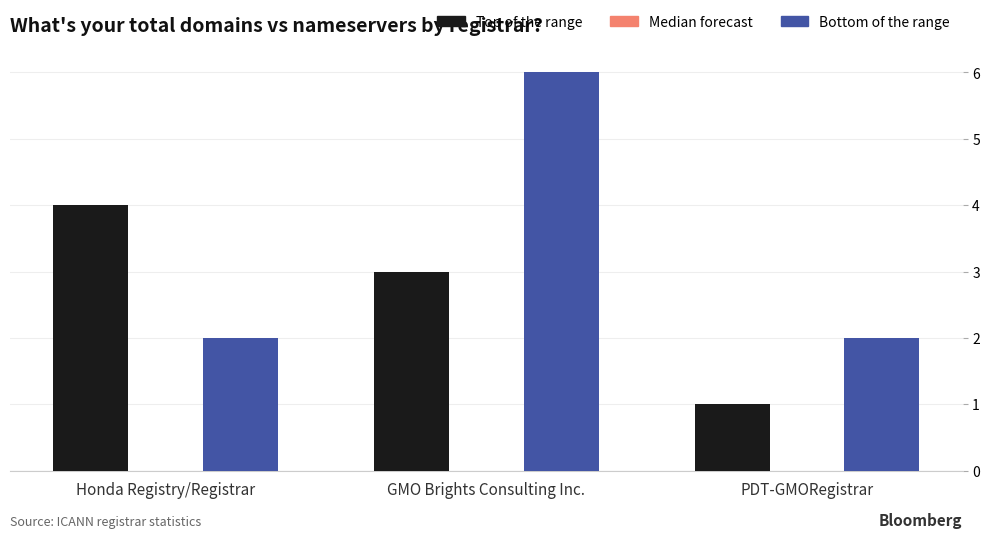

What is the total value across all series at GMO Brights Consulting Inc.?

9